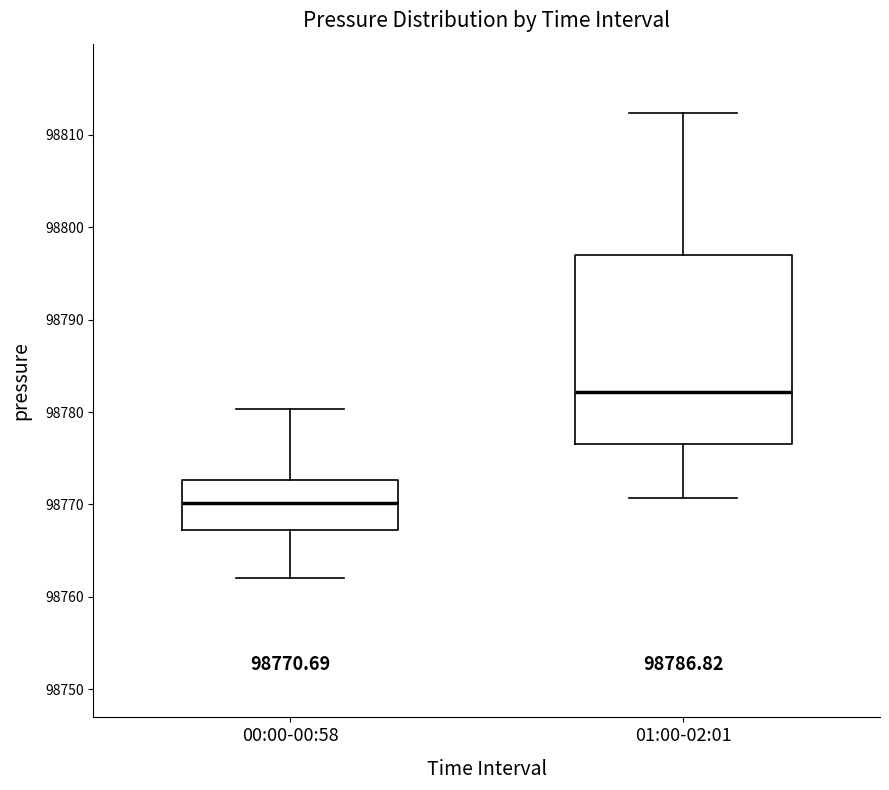

Which box is the tallest, from its lower edge to its upper edge?

01:00-02:01